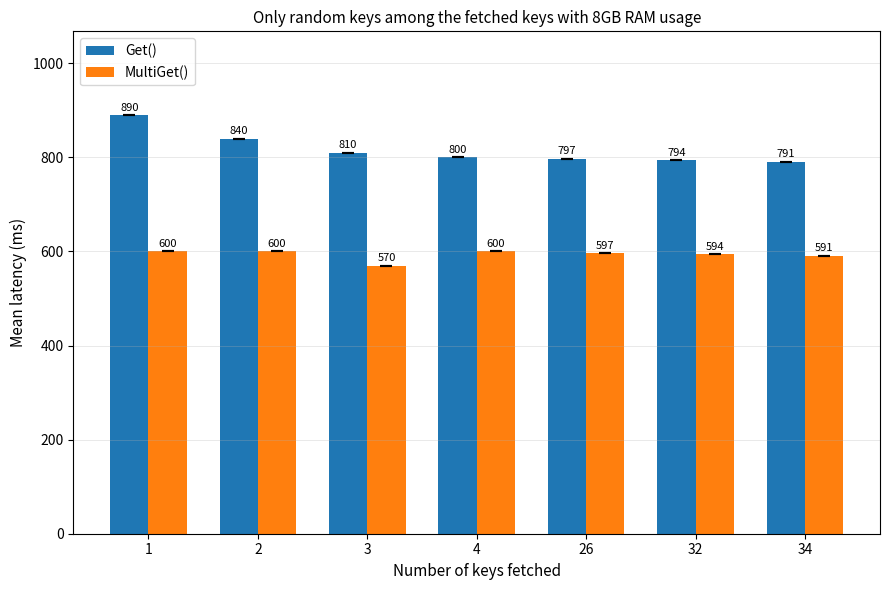

List the series in order of their peak value, lowest first.

MultiGet(), Get()